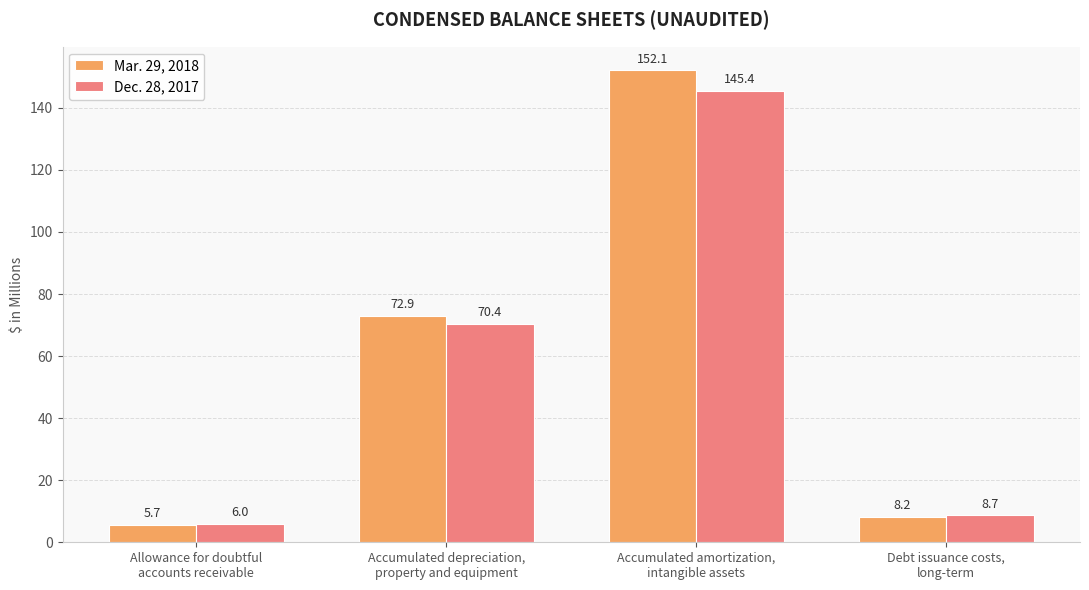

At which category is the sum across all series the highest?

Accumulated amortization,
intangible assets